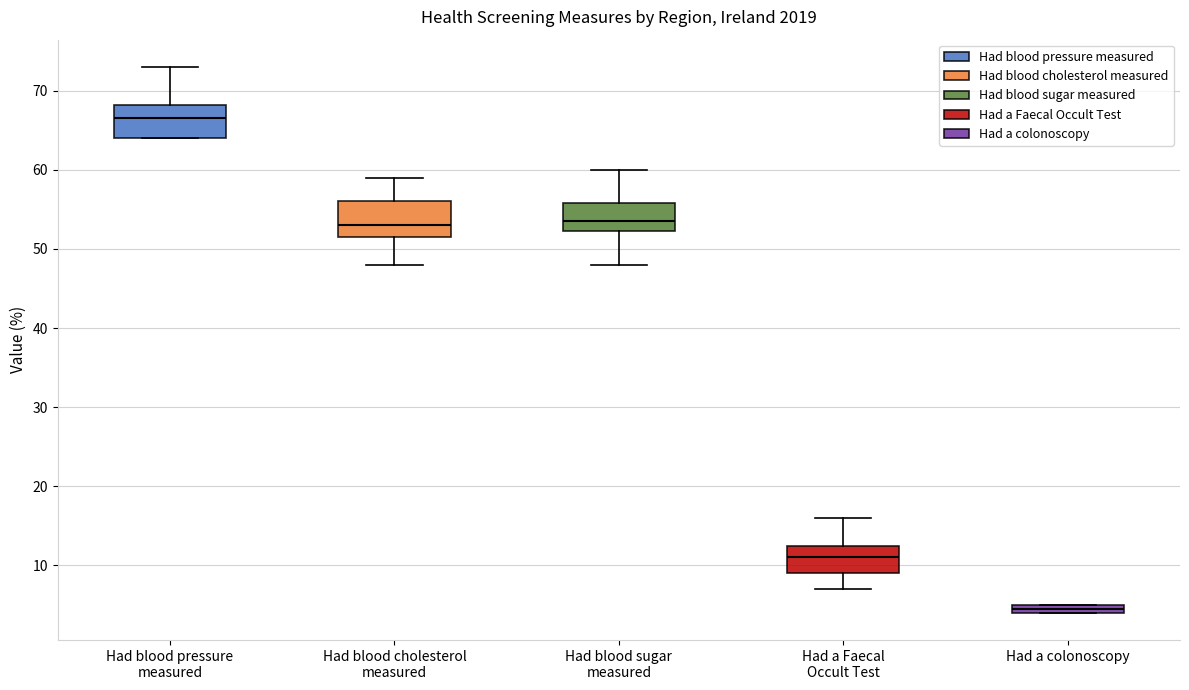

Where is the upper edge of the box for Had a Faecal Occult Test on the y-axis? The values are not printed on the chart, so give them approximately, as read against the axis.

13